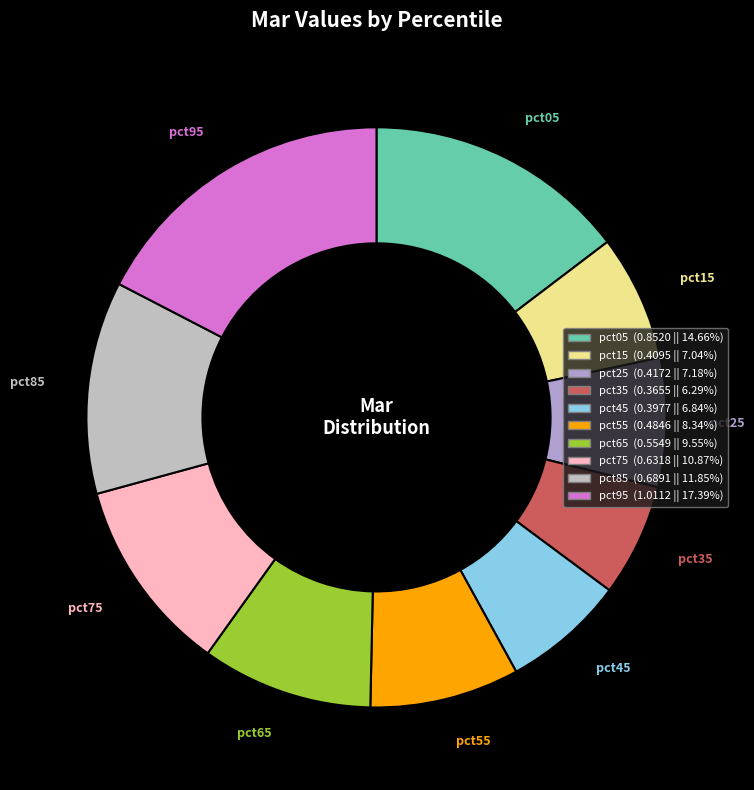

Do pct65 and pct85 together represent more than half of the pie?

No